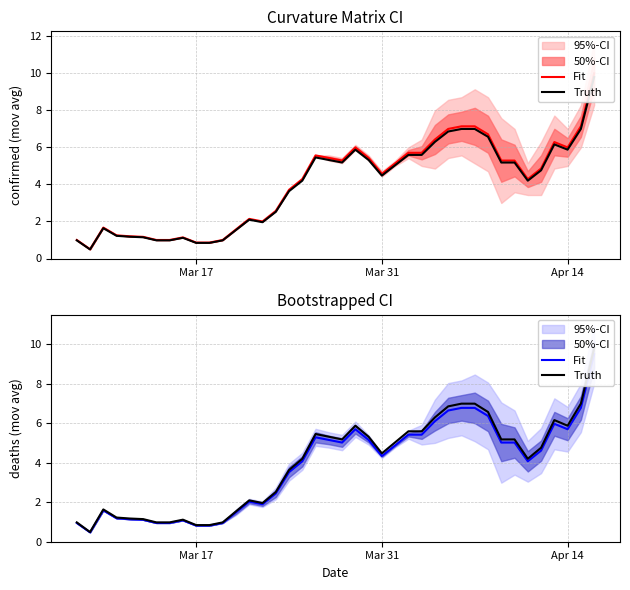

Count the number of data series in this chart.

2